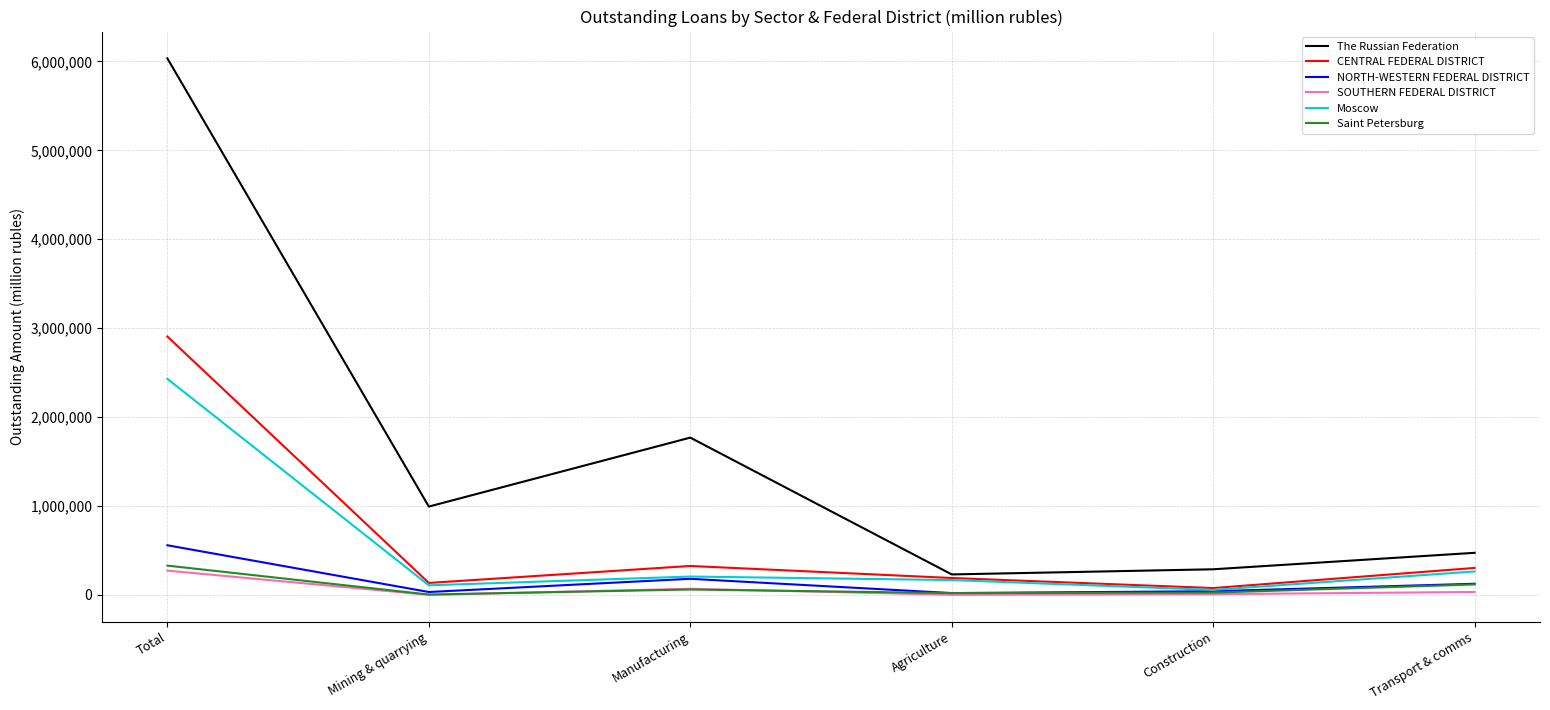

Where is The Russian Federation nearest to the value 3132155?

Manufacturing